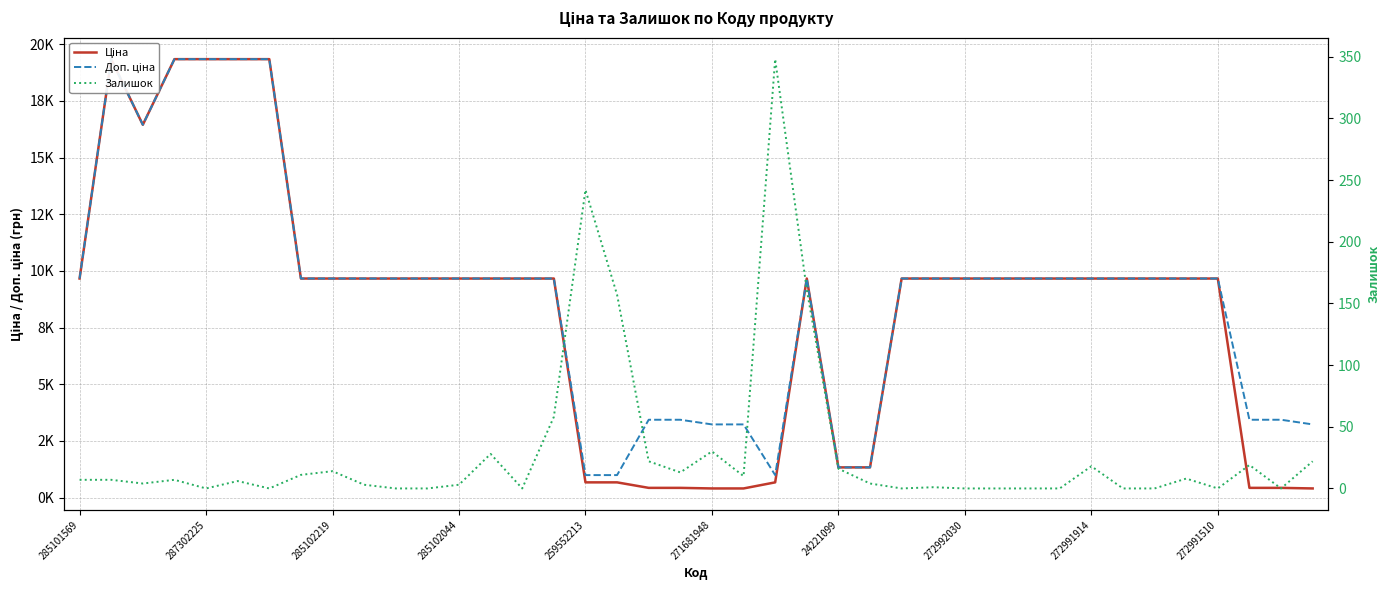

Reading left to right, transcribe all the data shown in this chart.

Ціна: 9664.7	19343.1	16448.2	19343.1	19343.1	19343.1	19343.1	9664.7	9664.7	9664.7	9664.7	9664.7	9664.7	9664.7	9664.7	9664.7	672.1	672.1	429.3	429.3	403.6	403.6	672.1	9664.7	1332.7	1332.7	9664.7	9664.7	9664.7	9664.7	9664.7	9664.7	9664.7	9664.7	9664.7	9664.7	9664.7	429.3	429.3	403.6
Доп. ціна: 9664.7	19343.1	16448.2	19343.1	19343.1	19343.1	19343.1	9664.7	9664.7	9664.7	9664.7	9664.7	9664.7	9664.7	9664.7	9664.7	992.7	992.7	3434.6	3434.6	3228.8	3228.8	992.7	9664.7	1333.0	1333.0	9664.7	9664.7	9664.7	9664.7	9664.7	9664.7	9664.7	9664.7	9664.7	9664.7	9664.7	3434.6	3434.6	3228.8
Залишок: 7.0	7.0	4.0	7.0	0.0	6.0	0.0	11.0	14.0	3.0	0.0	0.0	3.0	28.0	0.0	58.0	242.0	157.0	22.0	13.0	30.0	10.0	348.0	161.0	16.0	4.0	0.0	1.0	0.0	0.0	0.0	0.0	18.0	0.0	0.0	8.0	0.0	19.0	0.0	22.0